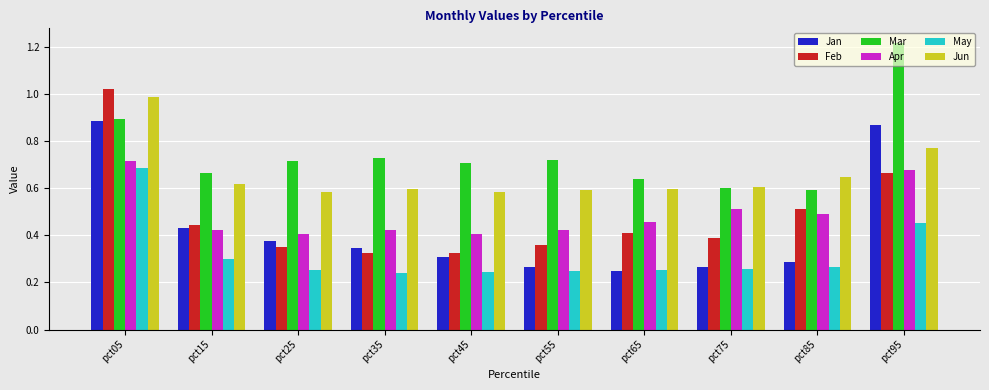

Which category has the highest value in the May series?

pct05